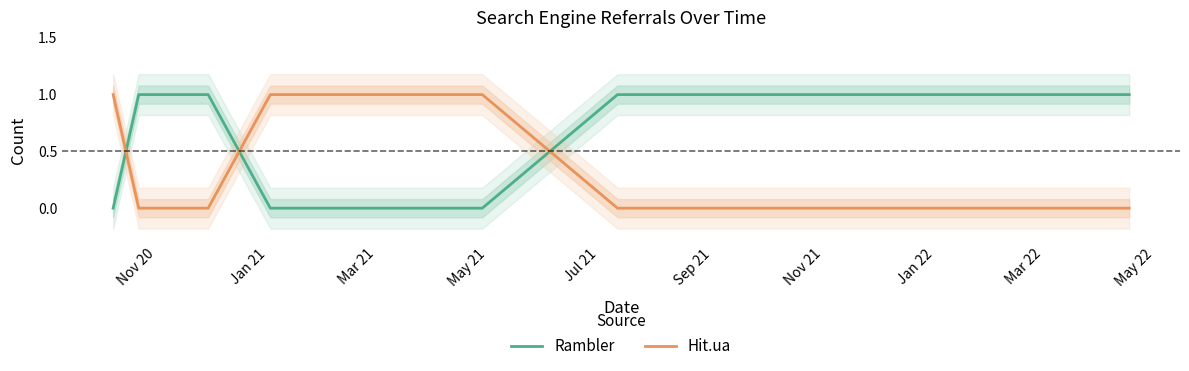

Which series ends up on top after the final intersection of Hit.ua and Rambler?

Rambler